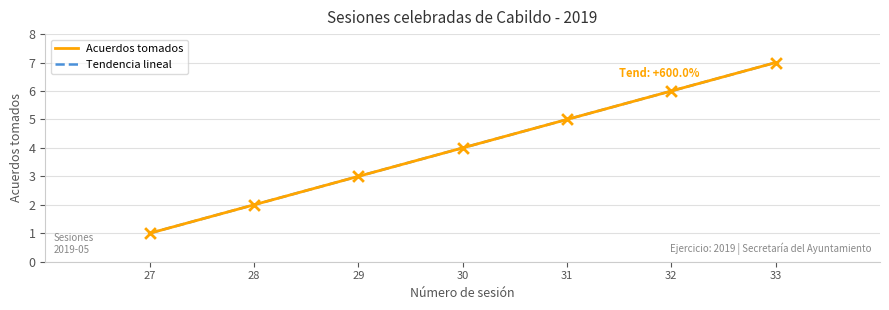

What is the highest value of the Acuerdos tomados series?

7